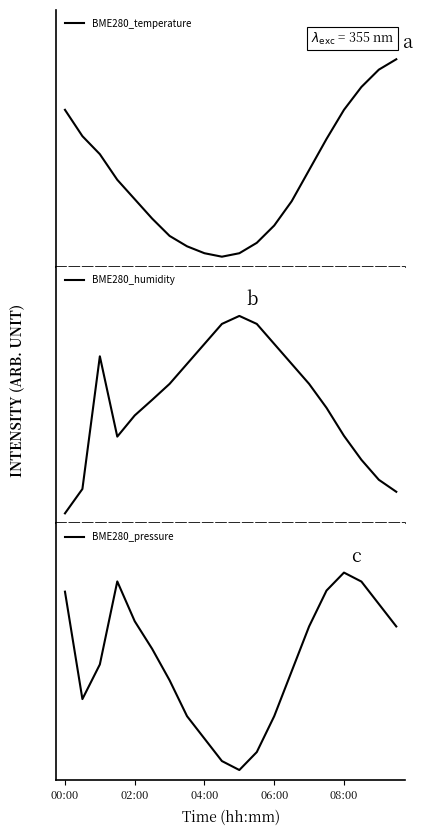

Which series has the largest total across all categories?

BME280_humidity